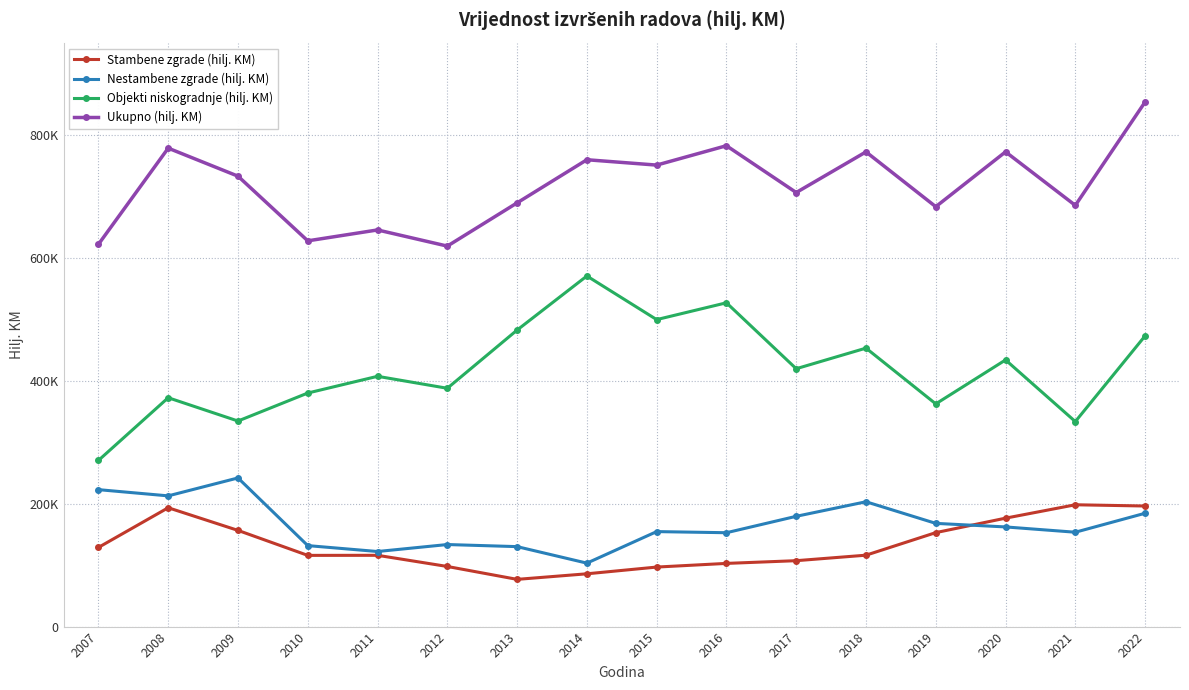

Reading right to left, extract all data points from this chart.

Stambene zgrade (hilj. KM): 196154	198179	176394	152863	116156	107217	102796	96835	85879	76830	97799	115955	115842	156495	193342	128777
Nestambene zgrade (hilj. KM): 184397	153518	162130	167913	203080	179403	152709	154532	103233	130087	133490	122138	131741	241821	212662	222776
Objekti niskogradnje (hilj. KM): 472919	333528	433790	362303	453003	419510	526771	499397	570360	482391	387688	407161	379945	334422	372317	270315
Ukupno (hilj. KM): 853470	685225	772314	683079	772239	706130	782276	750764	759472	689308	618977	645254	627528	732738	778321	621868